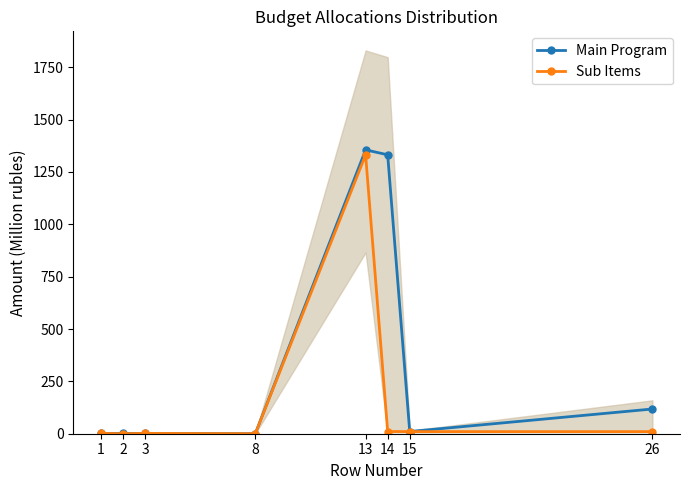

Is the value of Sub Items at 15 greater than the value of Main Program at 3?

Yes